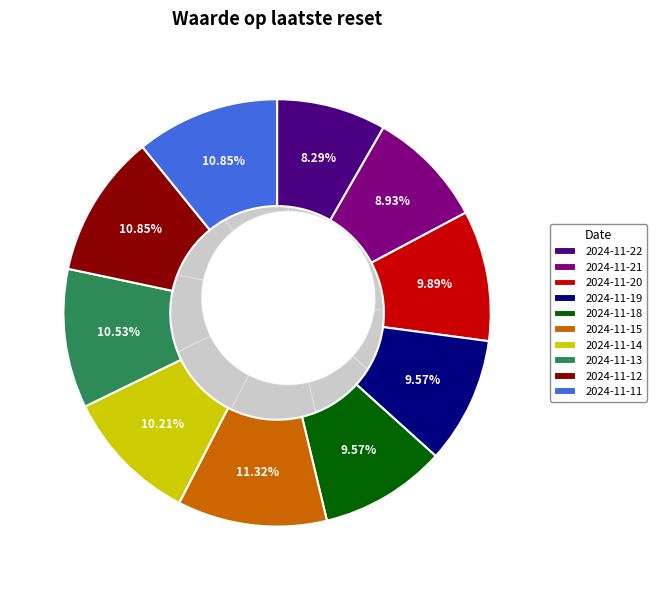

To the nearest percent, what is the difference between the largest and smallest slice percentages?

3%